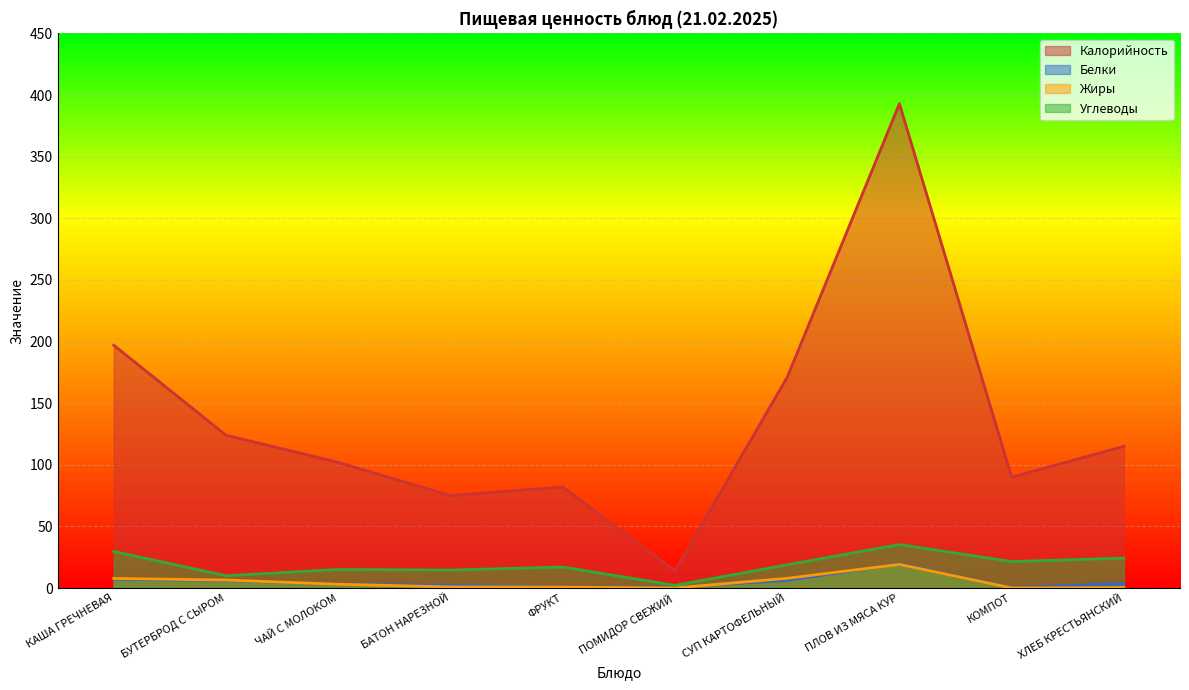

In Калорийность, how many points are lower than both neighbors (excluding endpoints)?

3